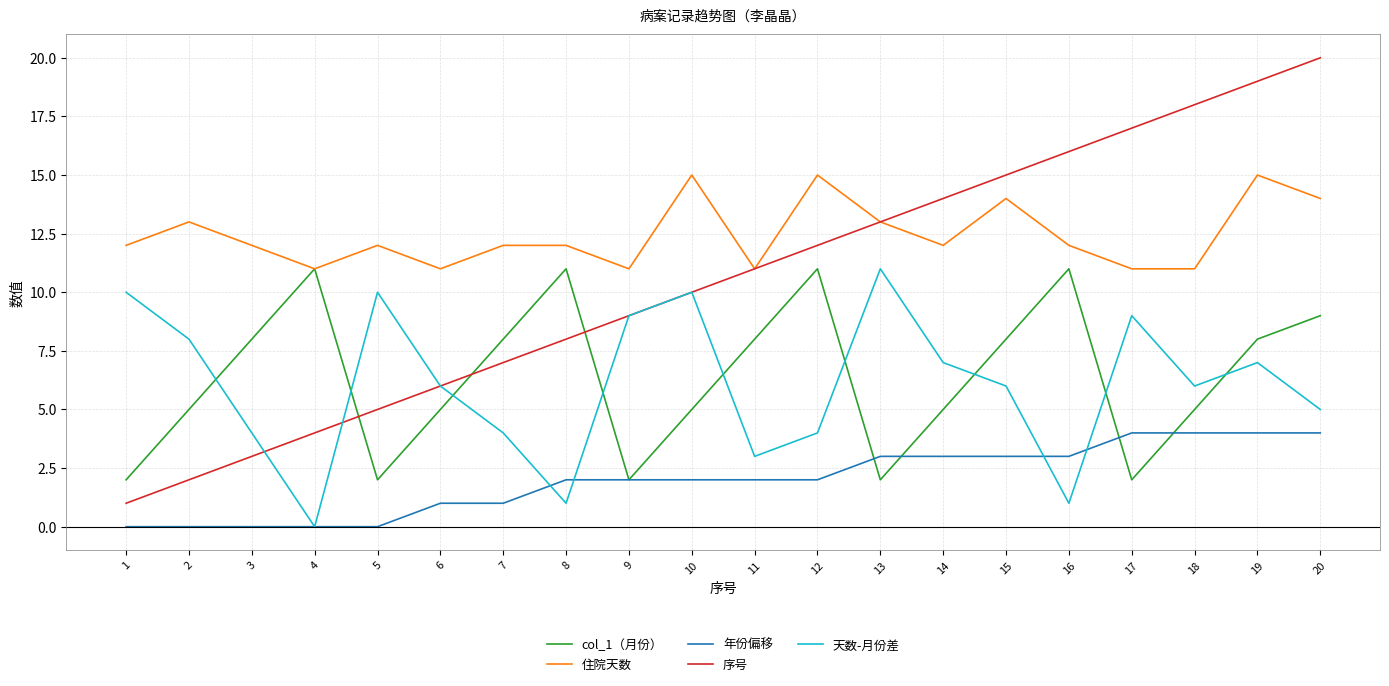

What is the difference between the 天数-月份差 values at 17 and 6?

3